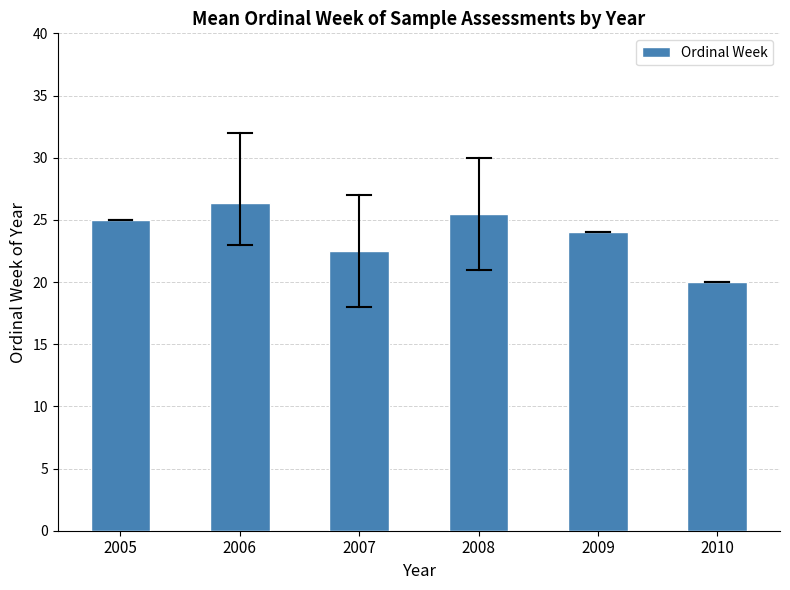

How many bars are there in total?

6